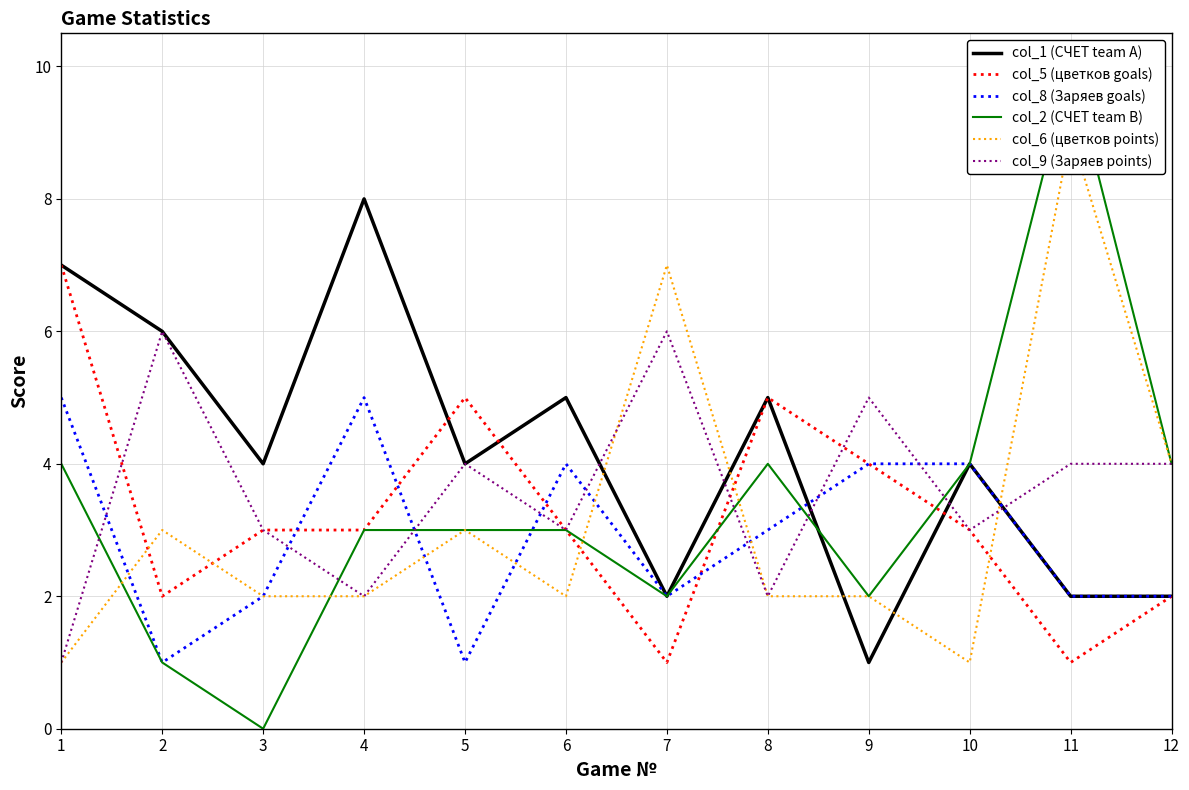

How many col_9 (Заряев points) values are between 3 and 5?

7